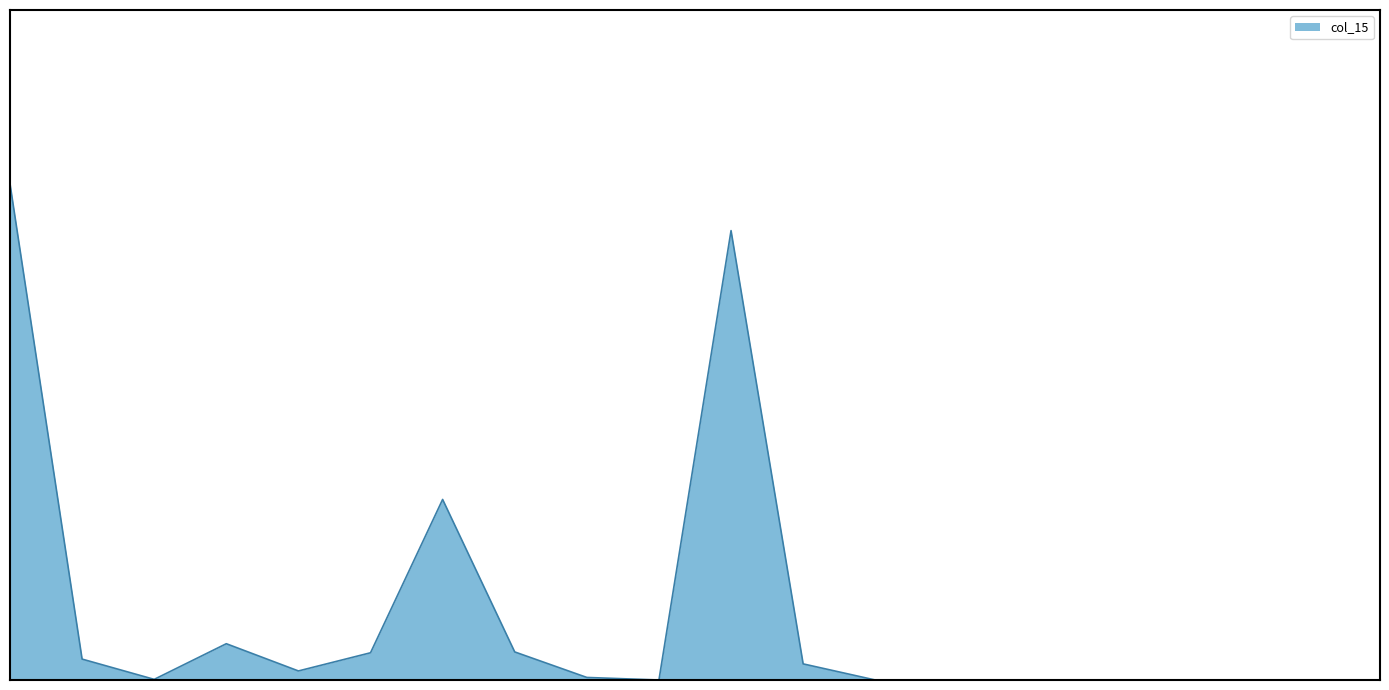

What is the difference between the maximum and minimum values?

35085363